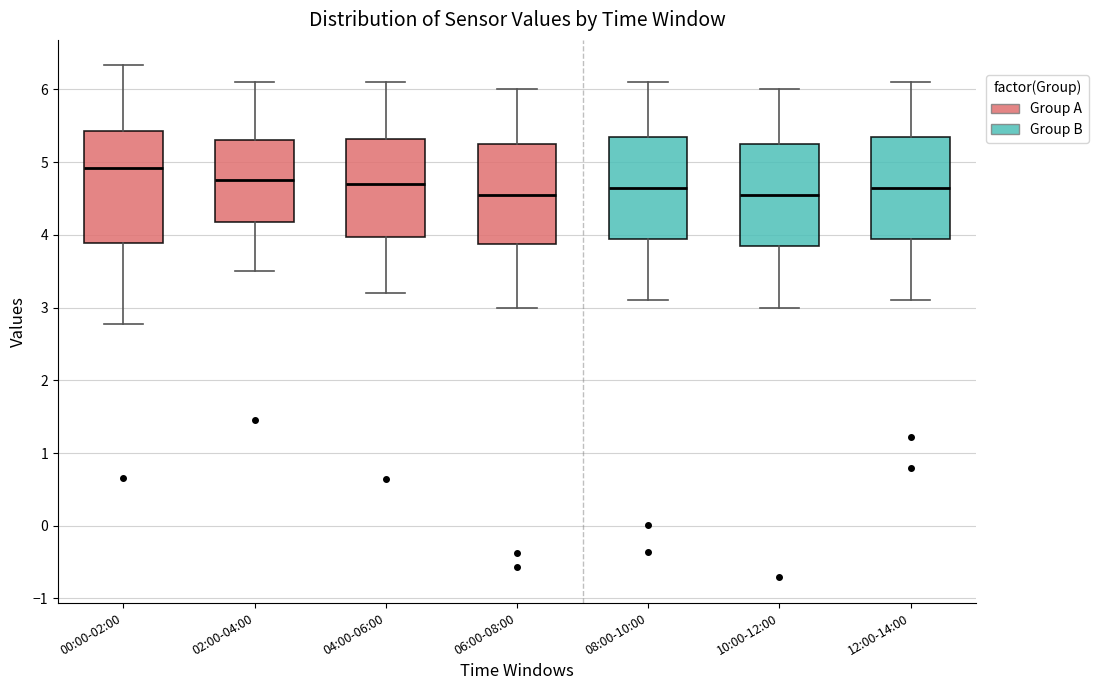

Comparing the boxes themselves (not the whiskers), which one is the tallest?

00:00-02:00